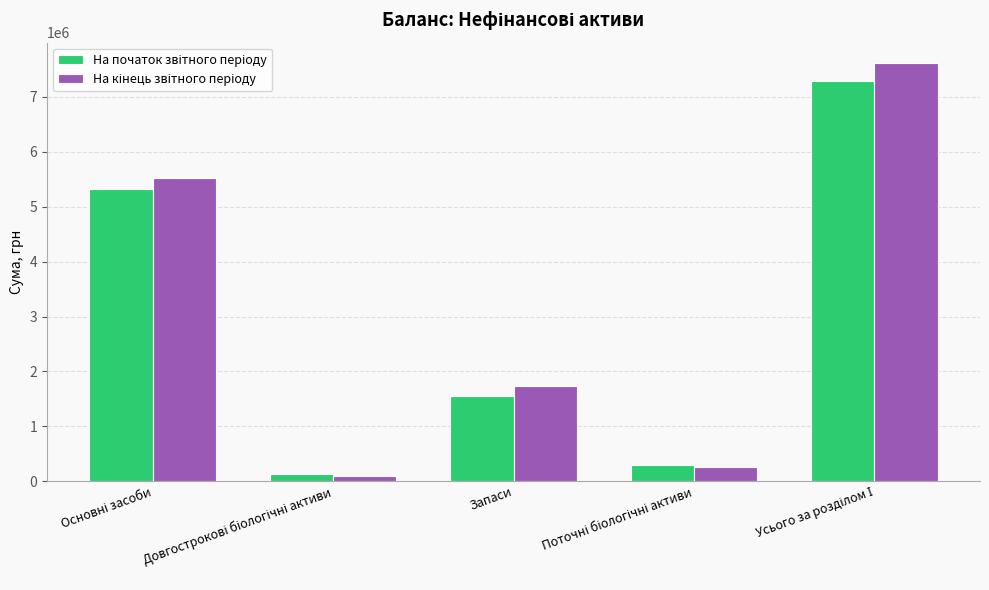

Are the bars horizontal?

No